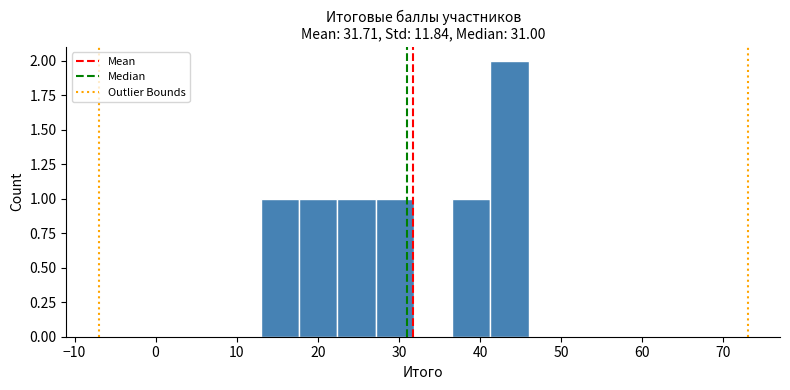

Reading left to right, transcribe this chart: for each bar, give the range it covers on the x-axis and its height. Neither the bar edges nor the heights are printed on the chart, so give them approximately, as read against the axes.

13 to 18: 1
18 to 22: 1
22 to 27: 1
27 to 32: 1
32 to 37: 0
37 to 41: 1
41 to 46: 2